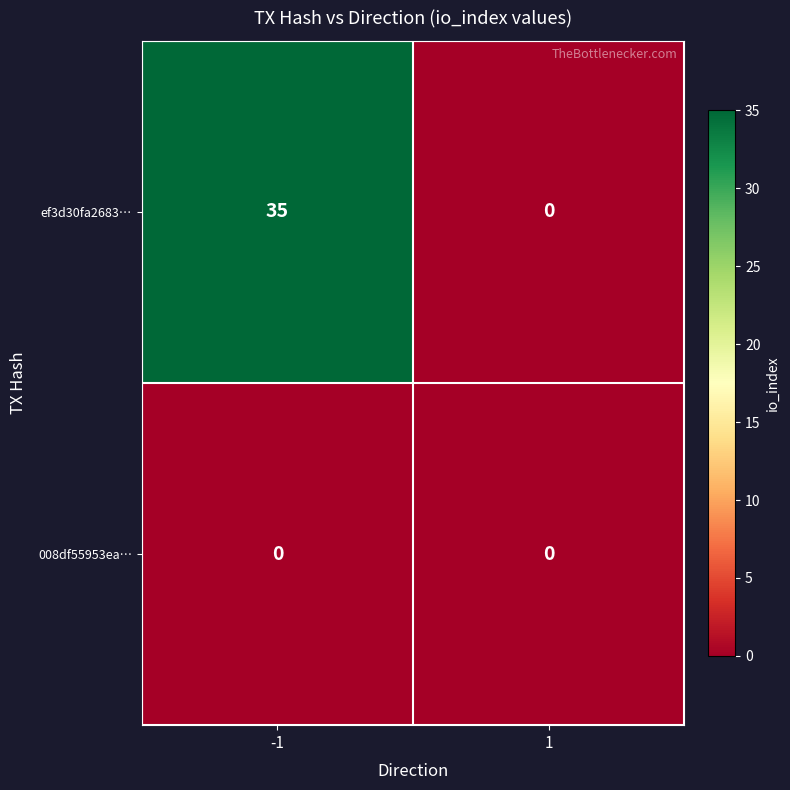

Reading left to right, list all the values displayed in this chart.

ef3d30fa2683…: -1=35	1=0
008df55953ea…: -1=0	1=0